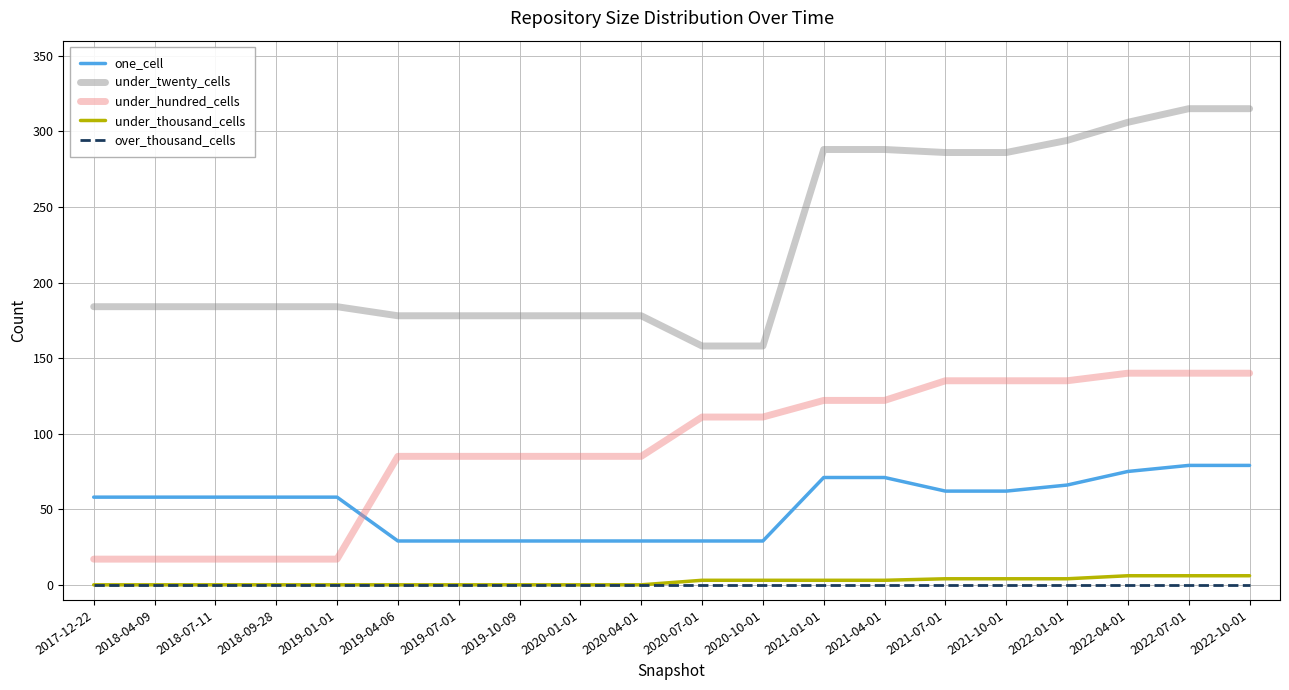

Which series has the largest range (max minus min)?

under_twenty_cells